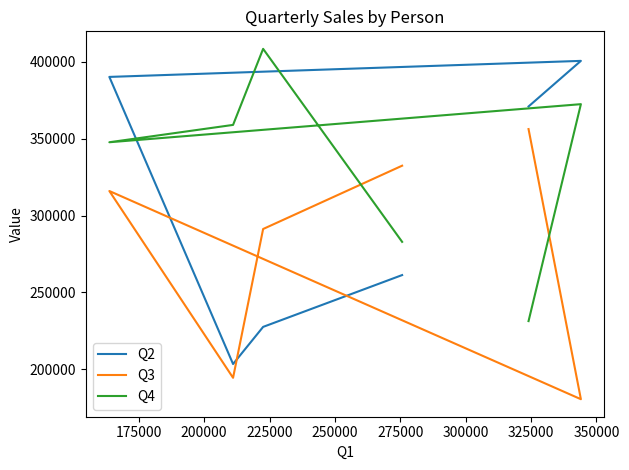

How many series are shown in this chart?

3